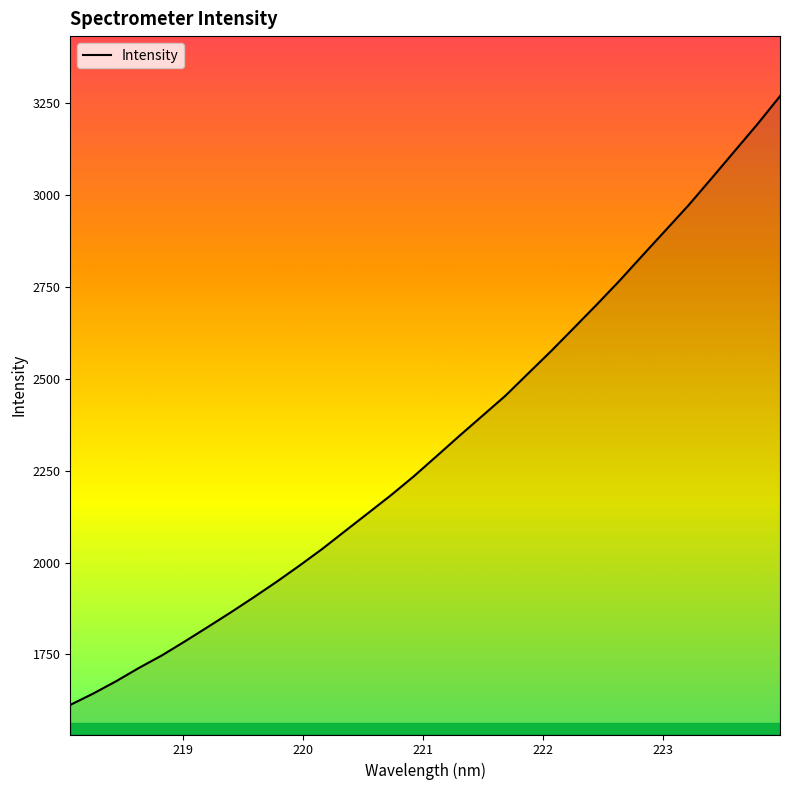

What is the difference between the second highest and second lowest values?

1549.0